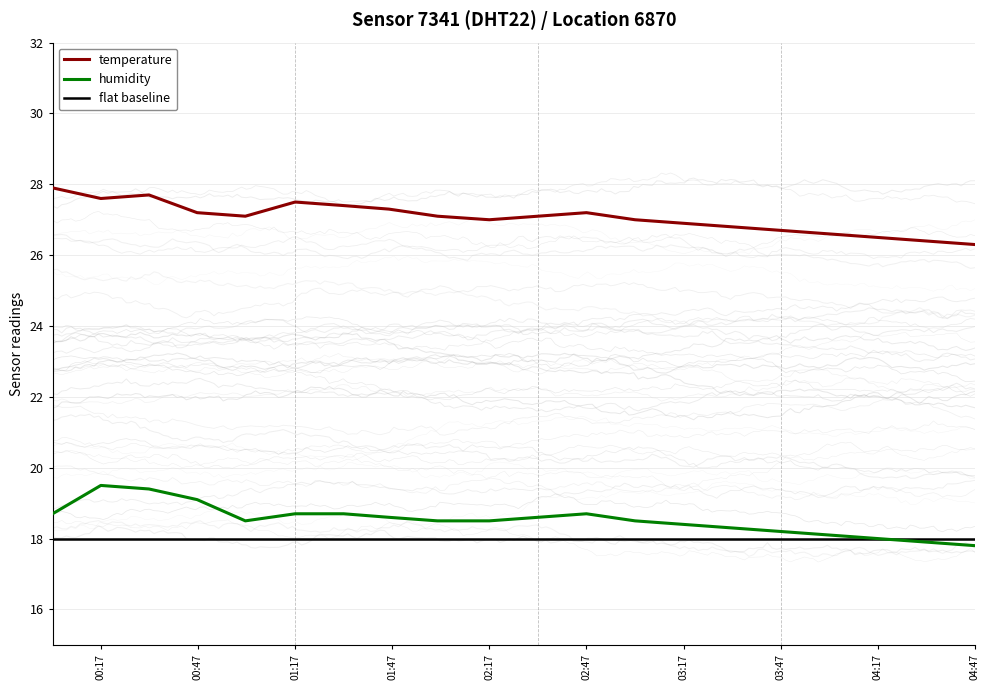

Is the value of flat baseline at 02:17 greater than the value of temperature at 03:17?

No